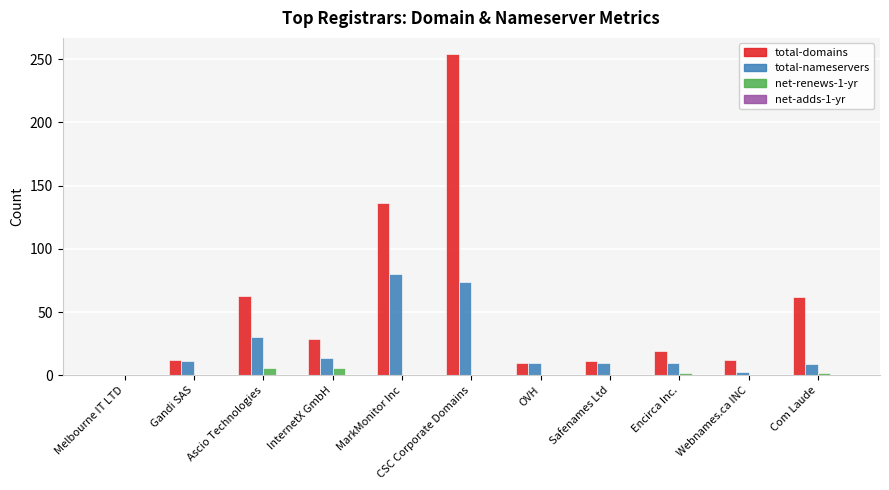

What is the total value across all series at Safenames Ltd?

21